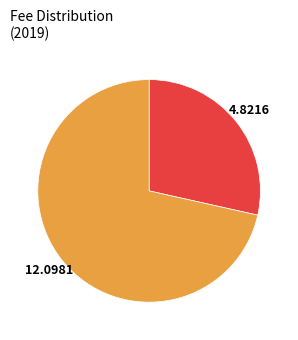

Is there a majority slice in this chart?

Yes